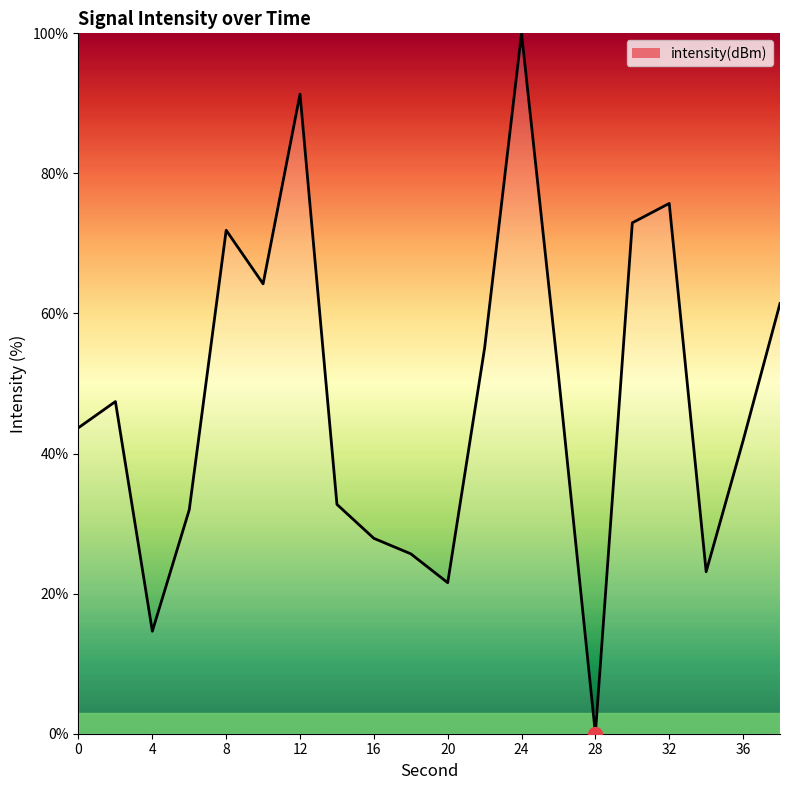

What is the greatest value displayed?

100.0